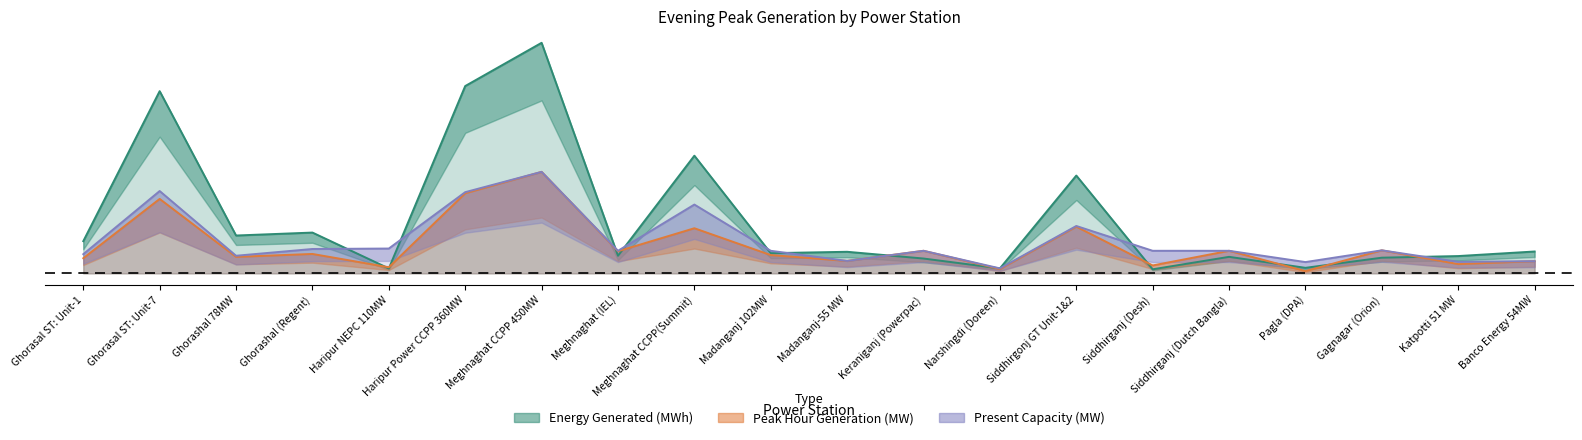

What position from the left is Meghnaghat CCPP 450MW?

7